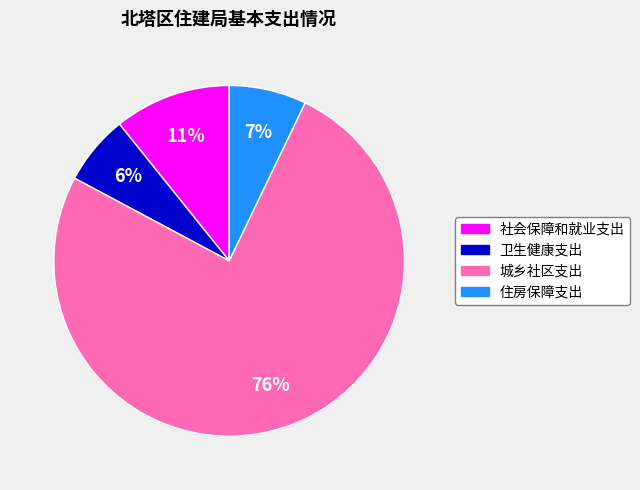

What is the largest slice in the pie chart?

城乡社区支出